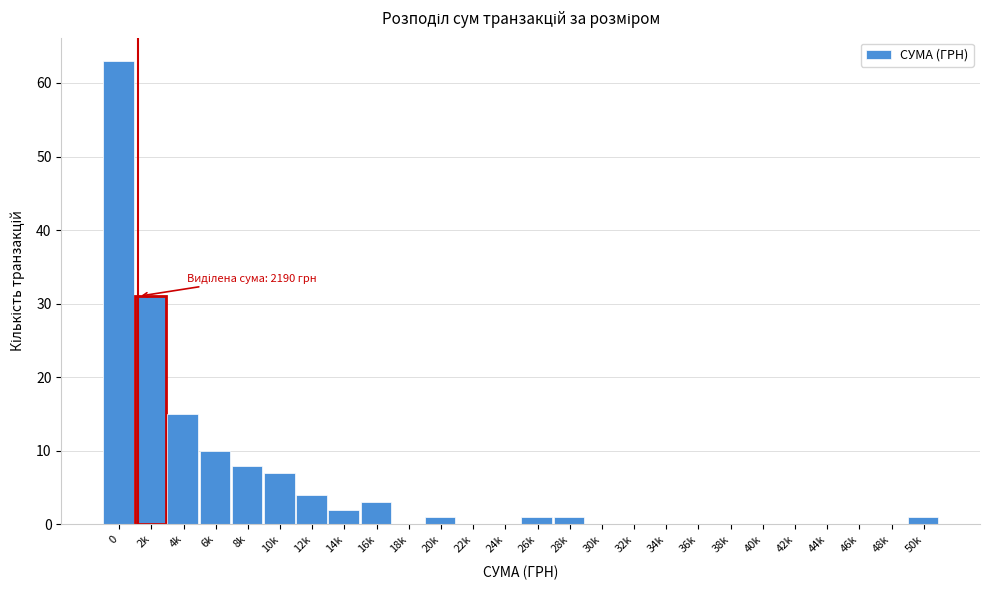

Reading left to right, transcribe all the data shown in this chart.

0=63	2k=31	4k=15	6k=10	8k=8	10k=7	12k=4	14k=2	16k=3	18k=0	20k=1	22k=0	24k=0	26k=1	28k=1	30k=0	32k=0	34k=0	36k=0	38k=0	40k=0	42k=0	44k=0	46k=0	48k=0	50k=1